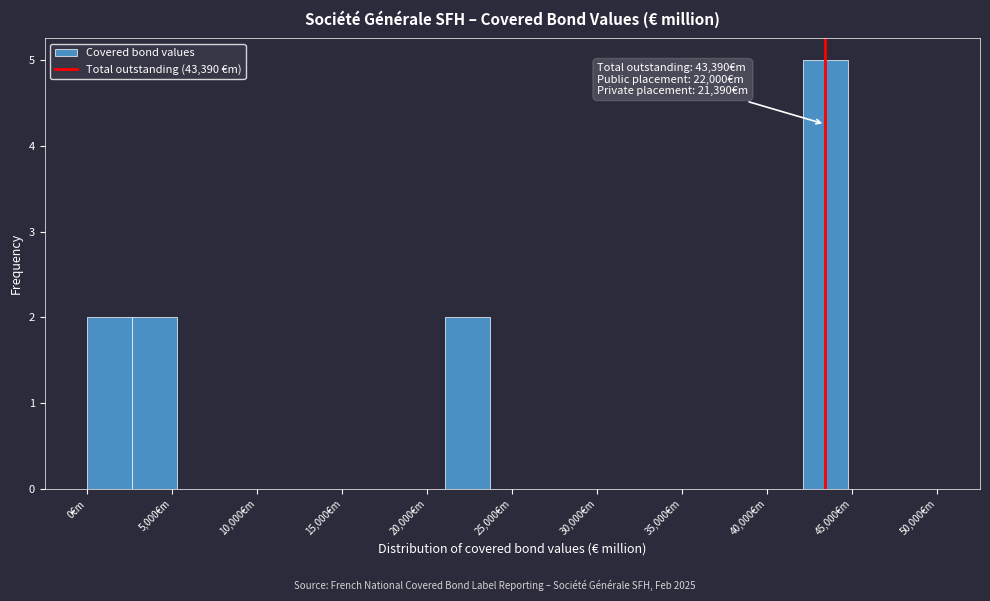

Over which range of the x-axis is the bar tallest?

42000 to 44500